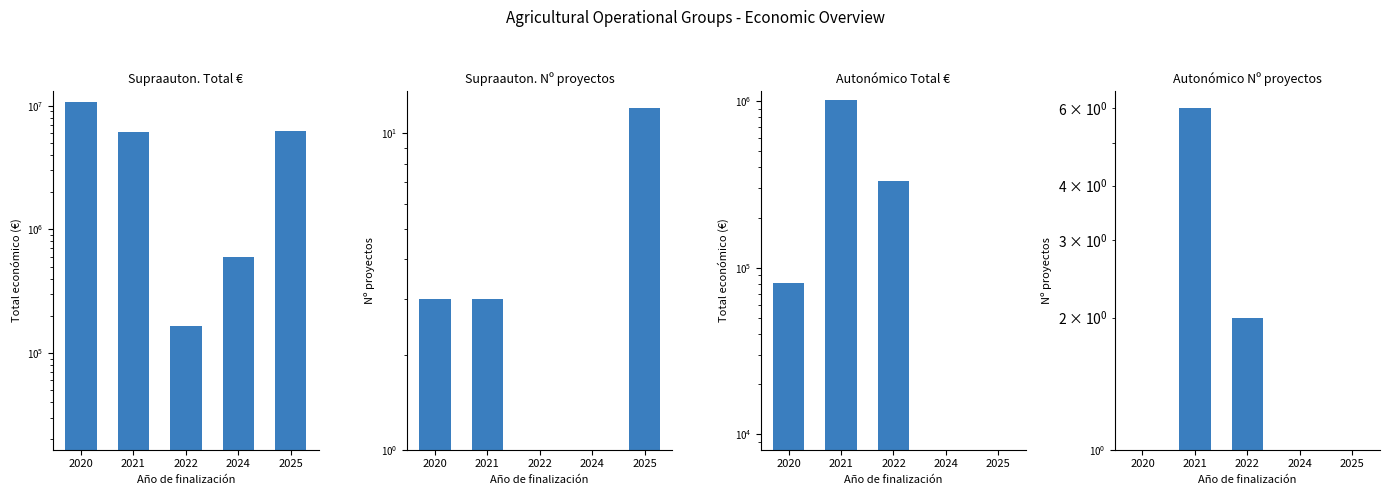

At which label does Autonómico Total € first exceed 80800?

2021